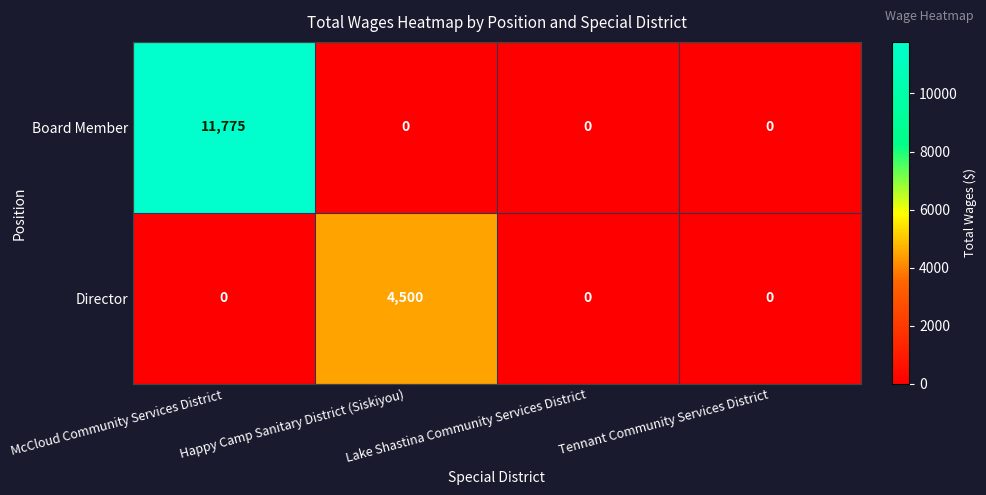

How many Director values are between 0 and 4500?

4